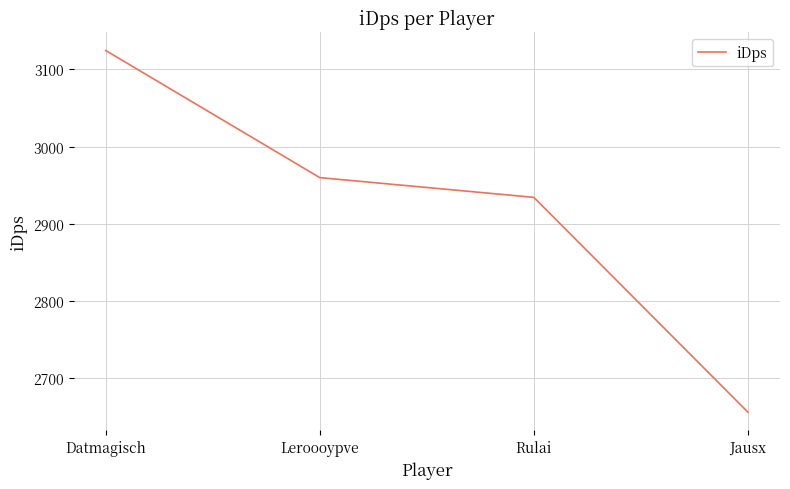

What position from the right is Leroooypve?

3